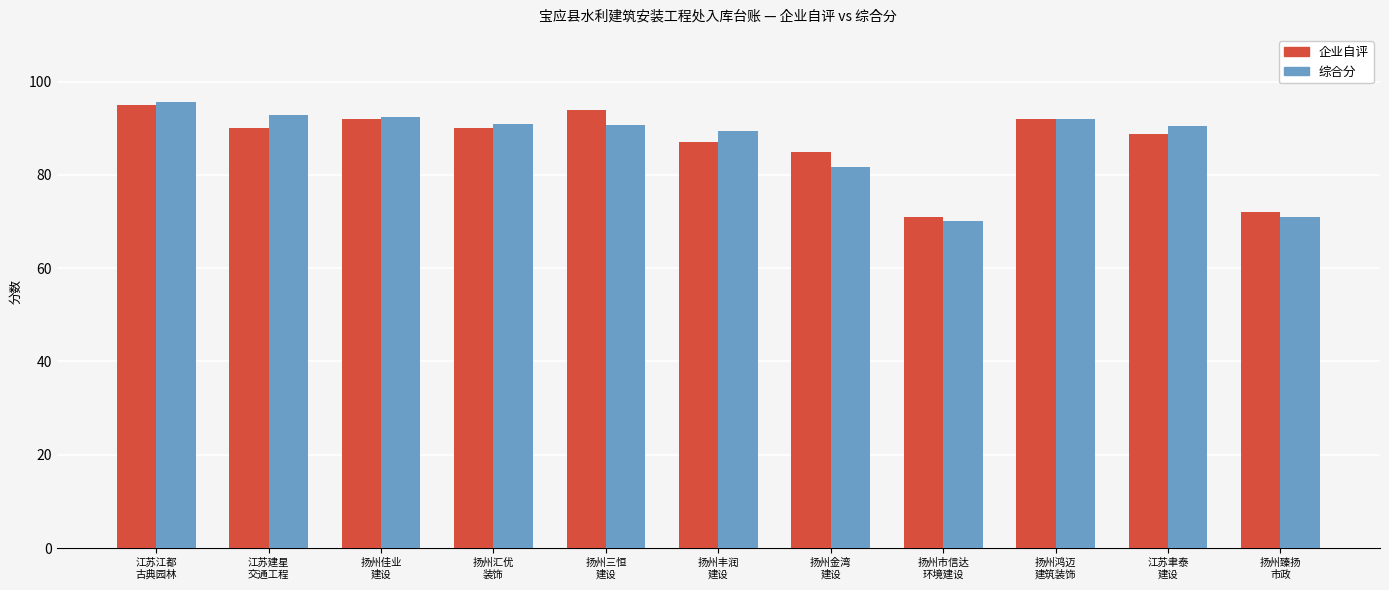

Are the bars grouped side by side (vs. stacked)?

Yes